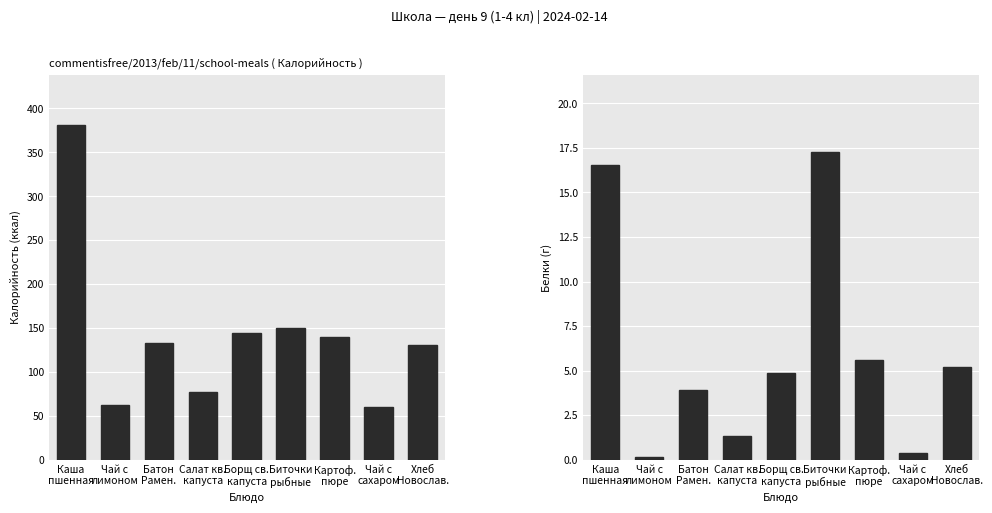

What is the average value of the Калорийность series?

141.8